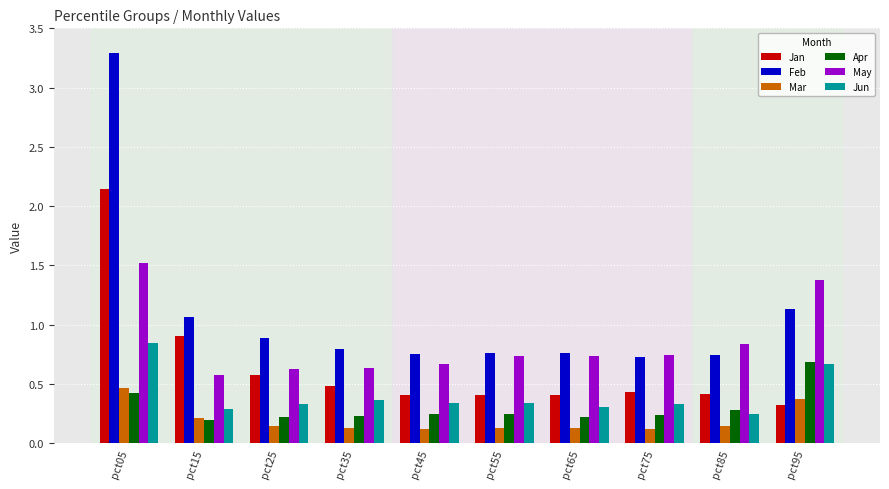

Which series has the widest spread of values?

Feb